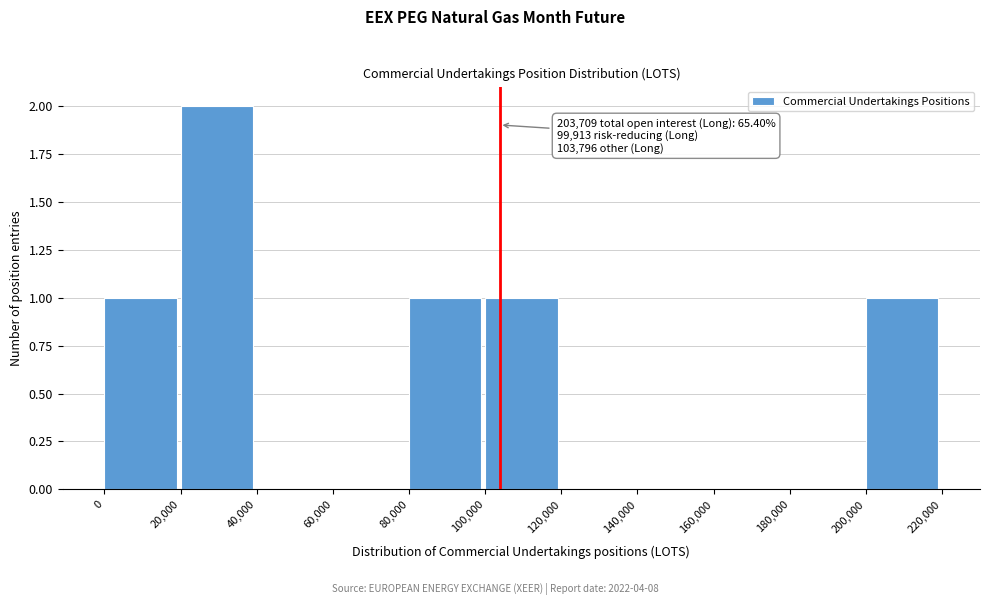

Over which range of the x-axis is the bar tallest?

20,000 to 40,000